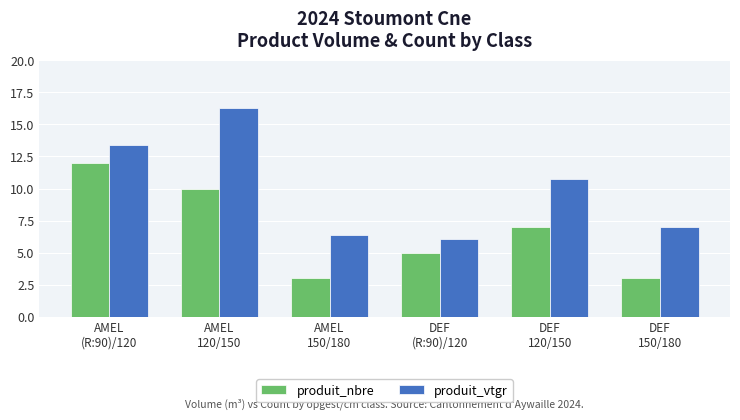

How many data points in produit_nbre are less than 7?

3